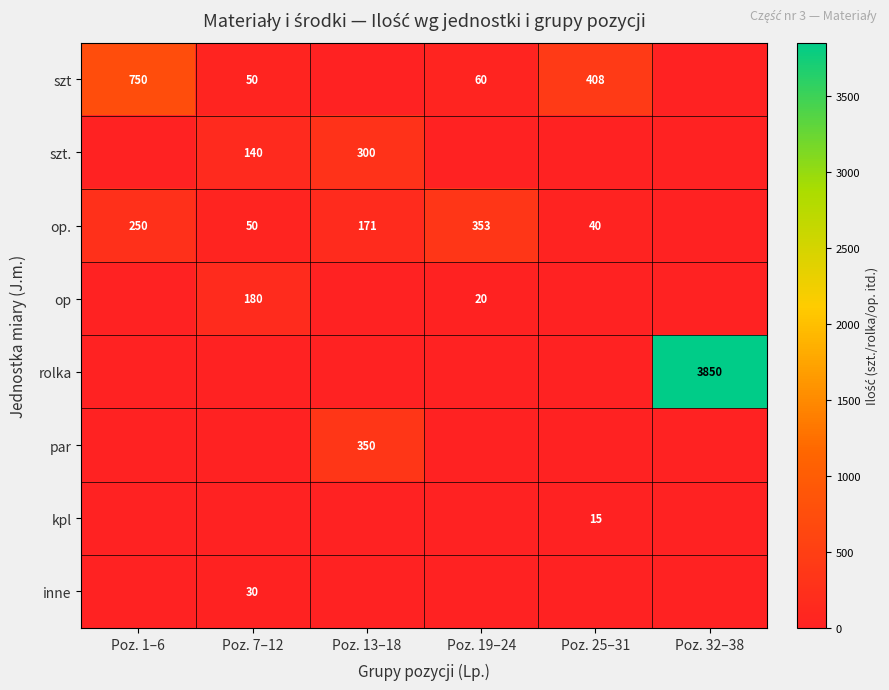

Which series has the largest total across all categories?

rolka